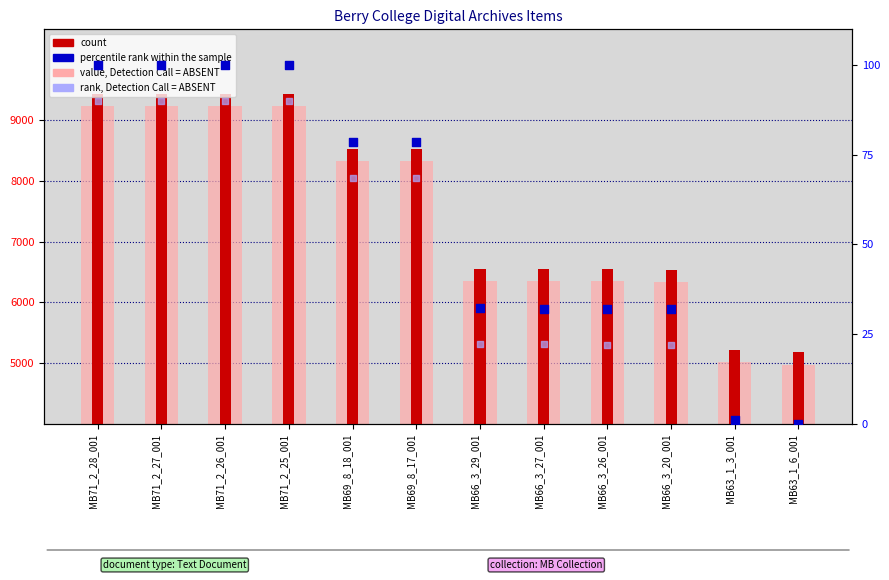

Which series has the largest total across all categories?

count